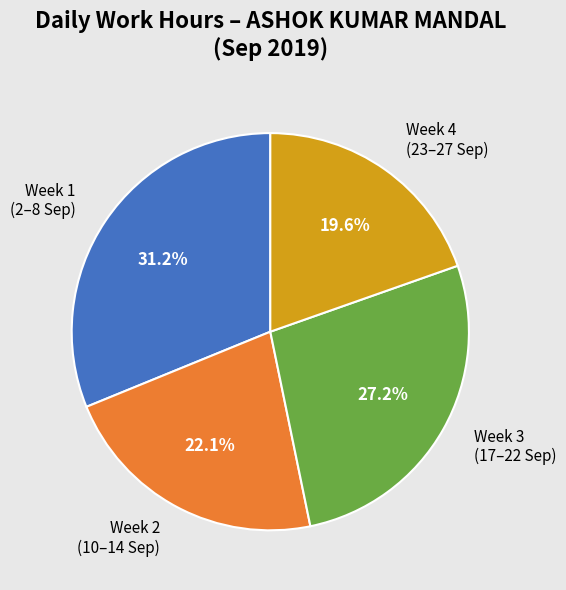

Count the number of slices in the pie.

4